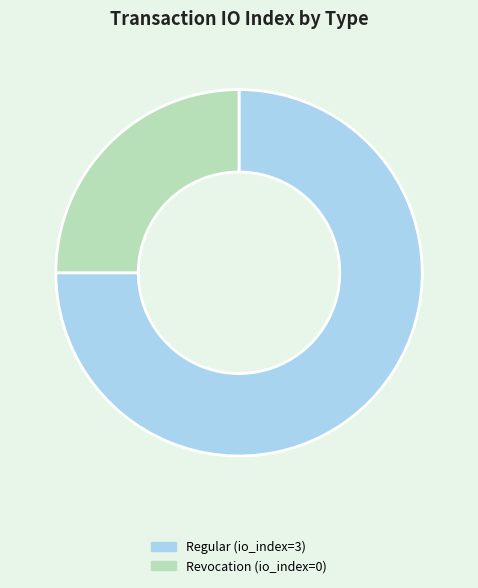

Rank the categories by value from highest to lowest.

Regular (io_index=3), Revocation (io_index=0)